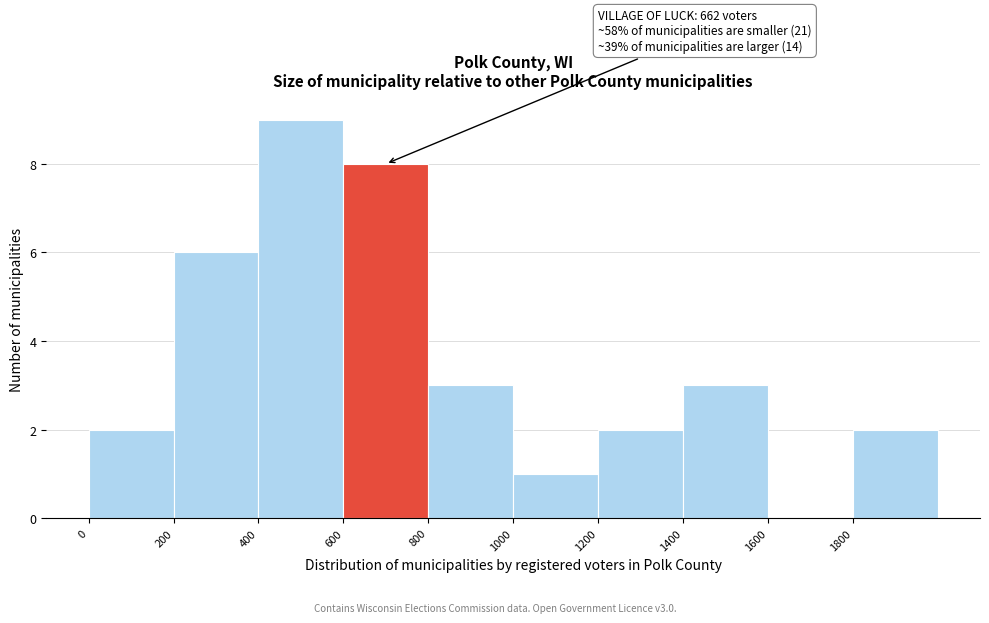

Over which range of the x-axis is the bar tallest?

400 to 600